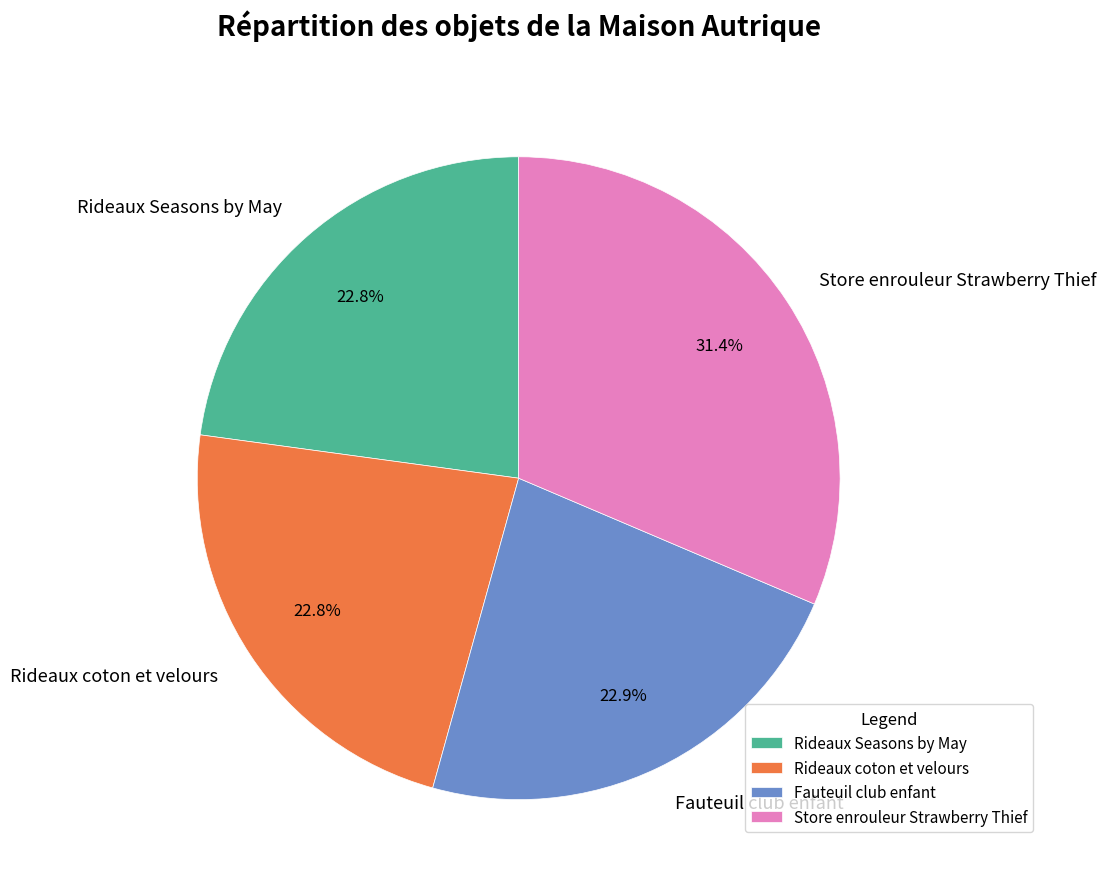

What is the ratio of the value at Fauteuil club enfant to the value at Rideaux Seasons by May?

1.0